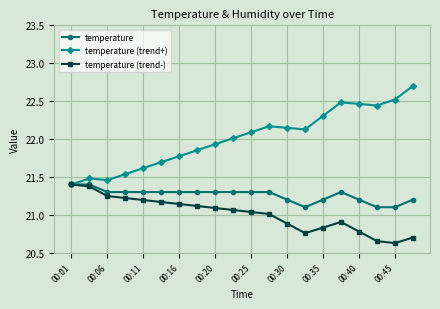

What is the greatest value displayed?

22.7